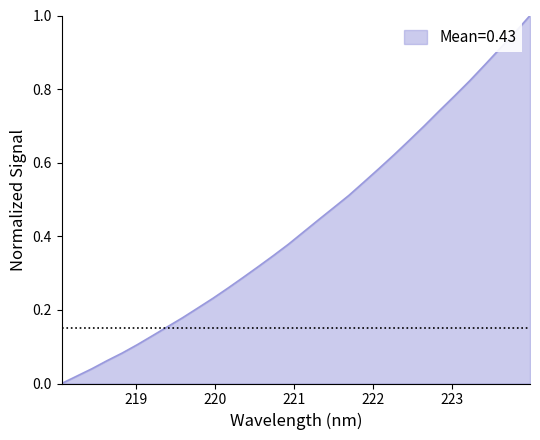

What is the difference between the second highest and second lowest values?

0.9